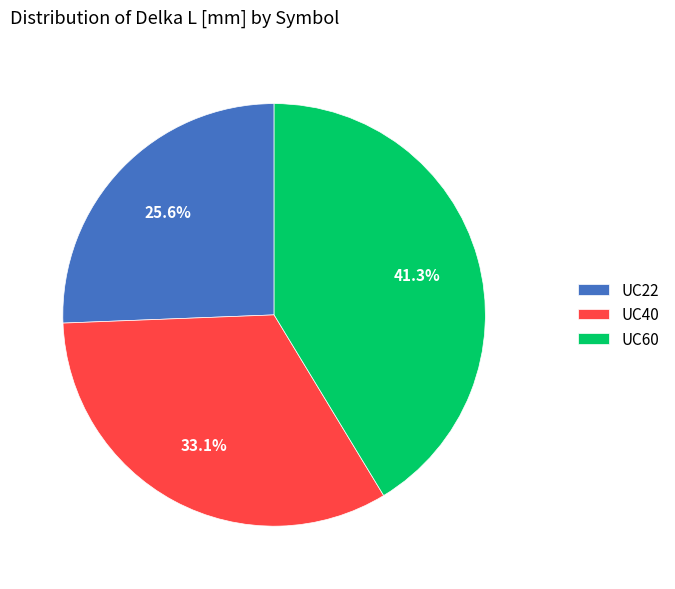

Between UC22 and UC40, which is larger?

UC40